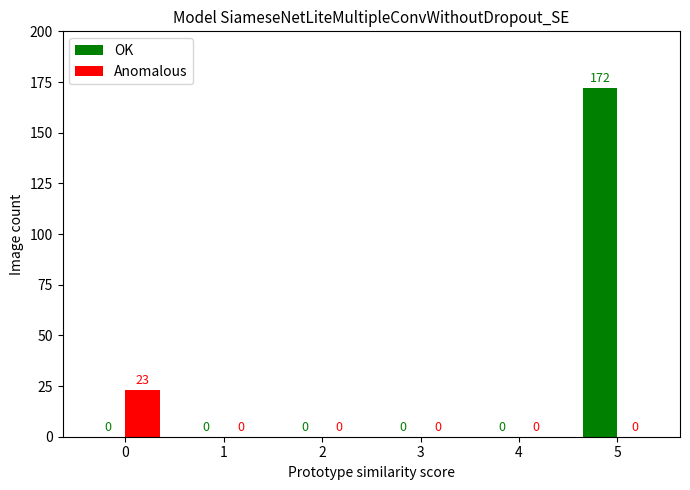

How many values in the Anomalous series exceed 0?

1